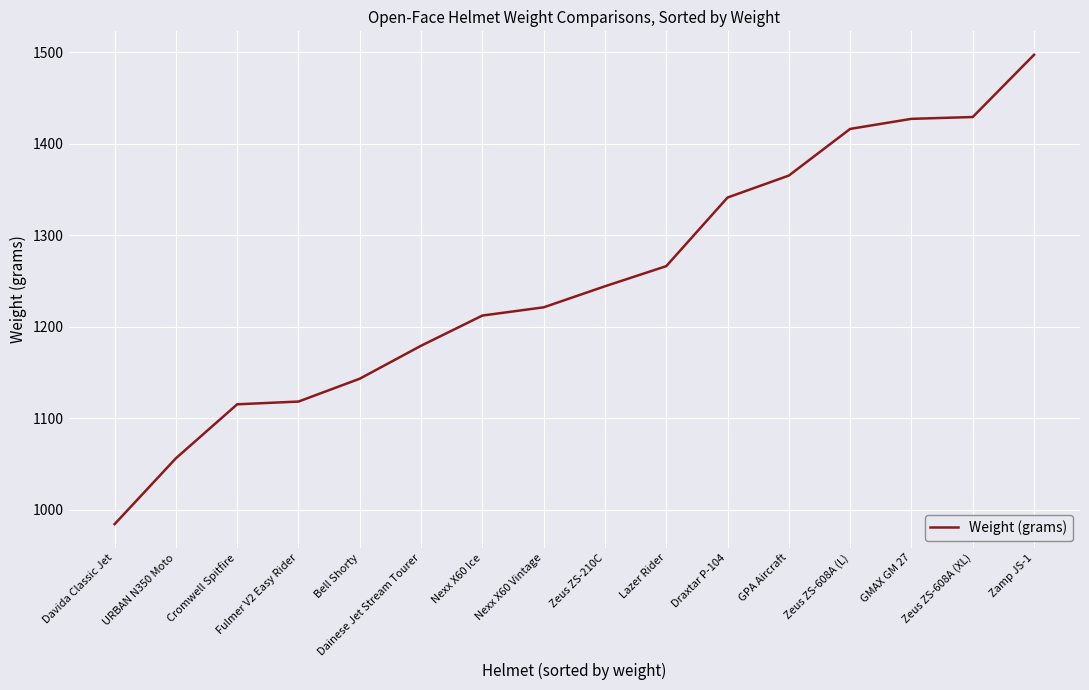

What value does the data have at Bell Shorty?

1143